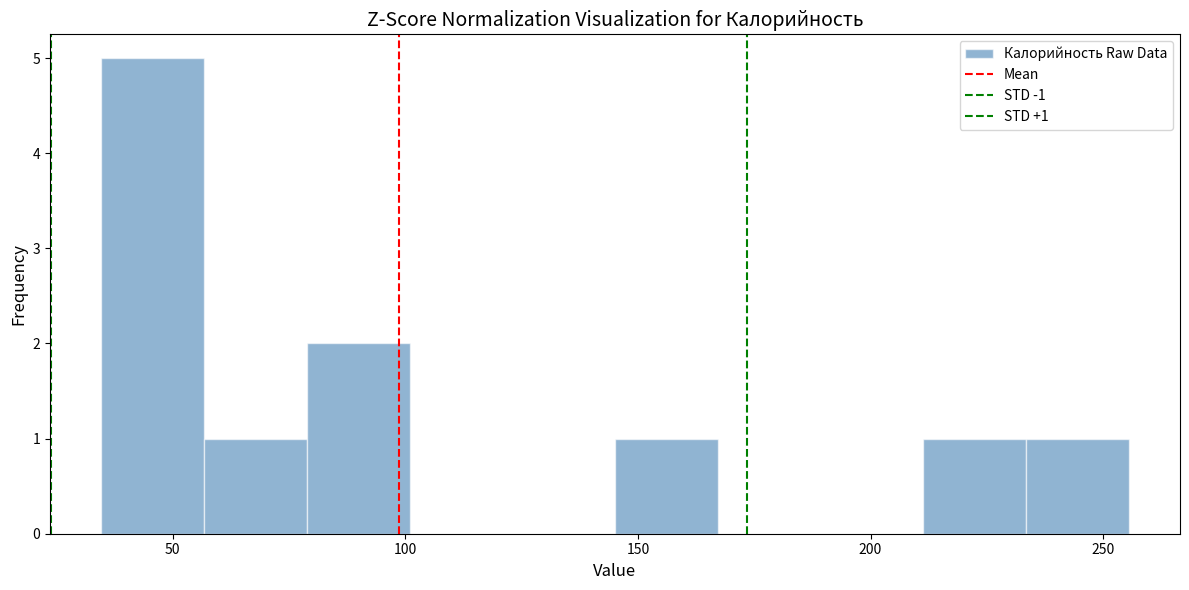

Over which range of the x-axis is the bar tallest?

35 to 55